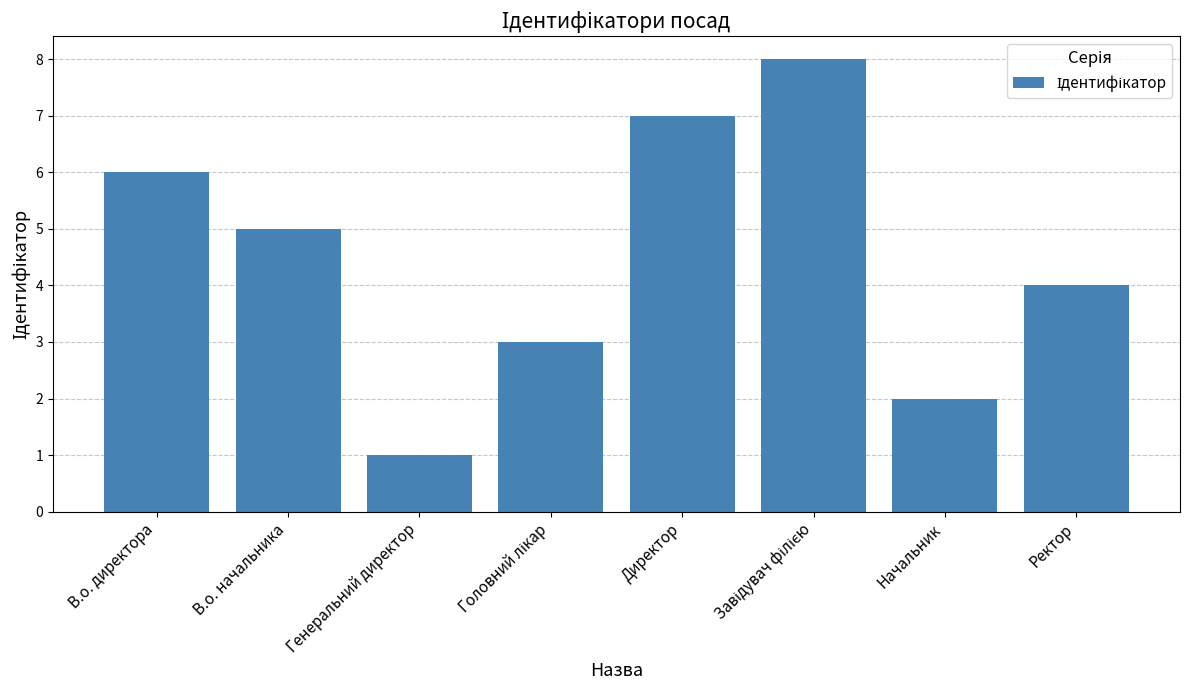

What is the difference between the maximum and second lowest values?

6